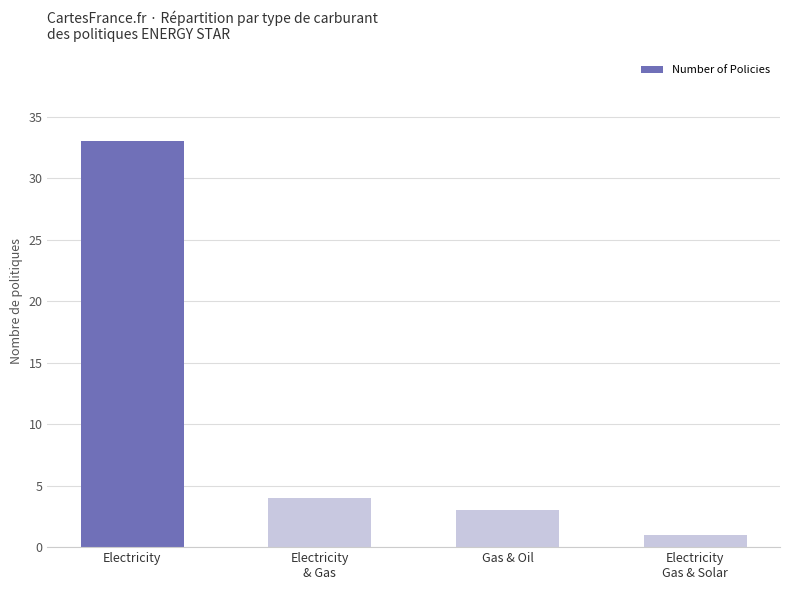

How many categories are shown in the chart?

4